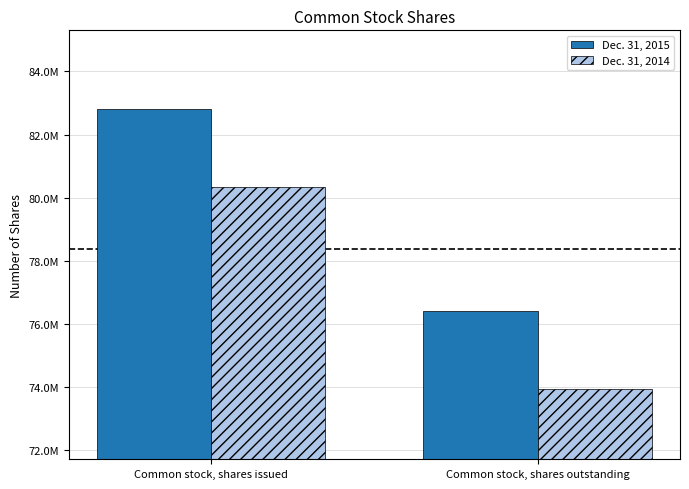

Does the chart contain stacked bars?

No